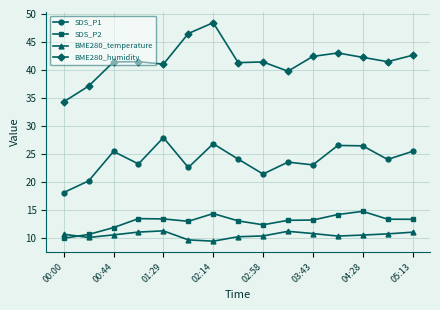

What is the greatest value displayed?

48.4